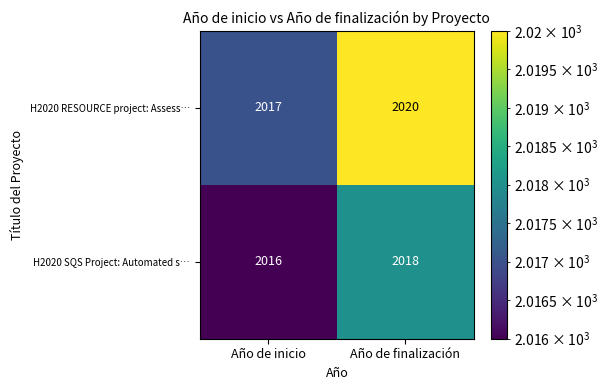

Which category has the lowest value in the H2020 RESOURCE project: Assess… series?

Año de inicio